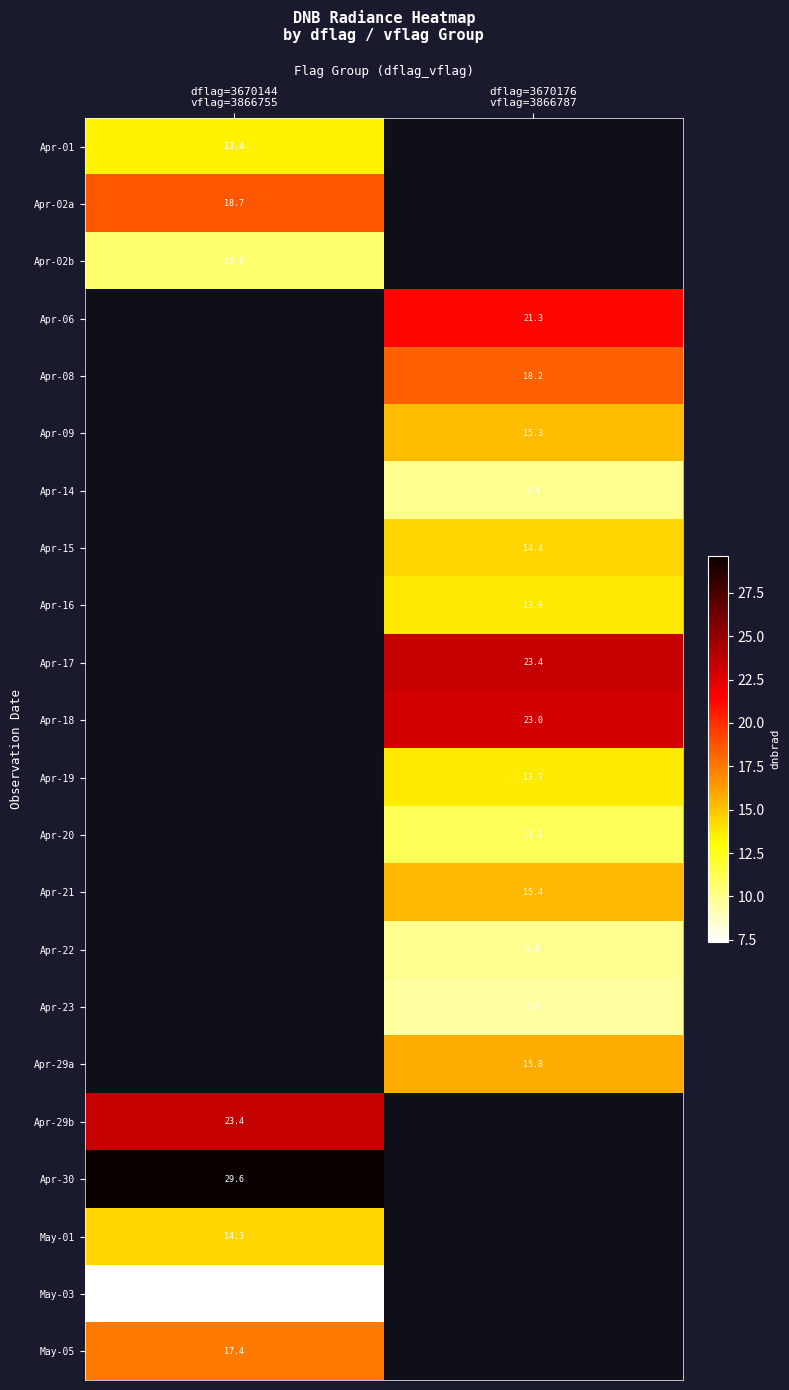

Where does the Apr-06 series first go above 21?

dflag=3670176 vflag=3866787